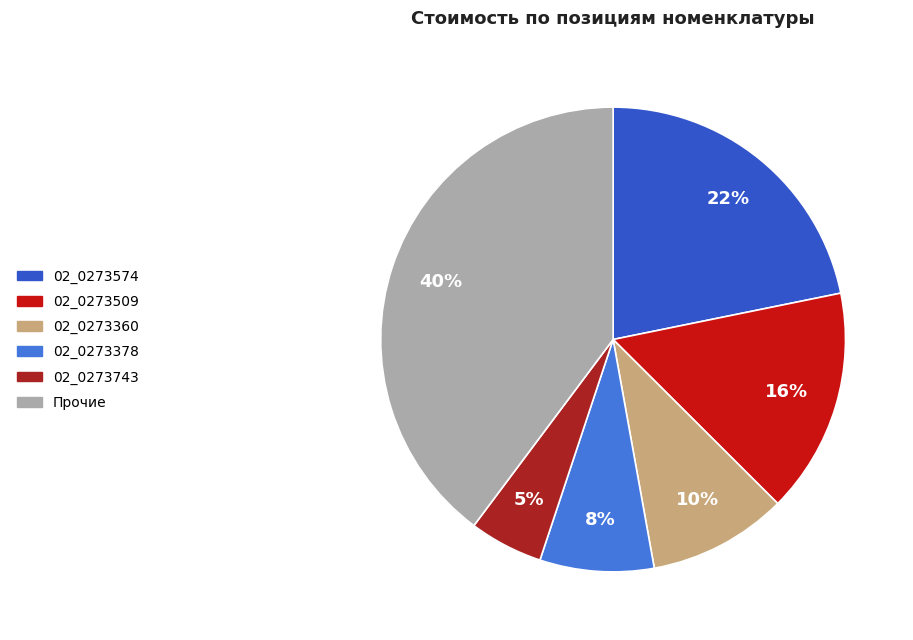

To the nearest percent, what is the average slice percentage?

17%